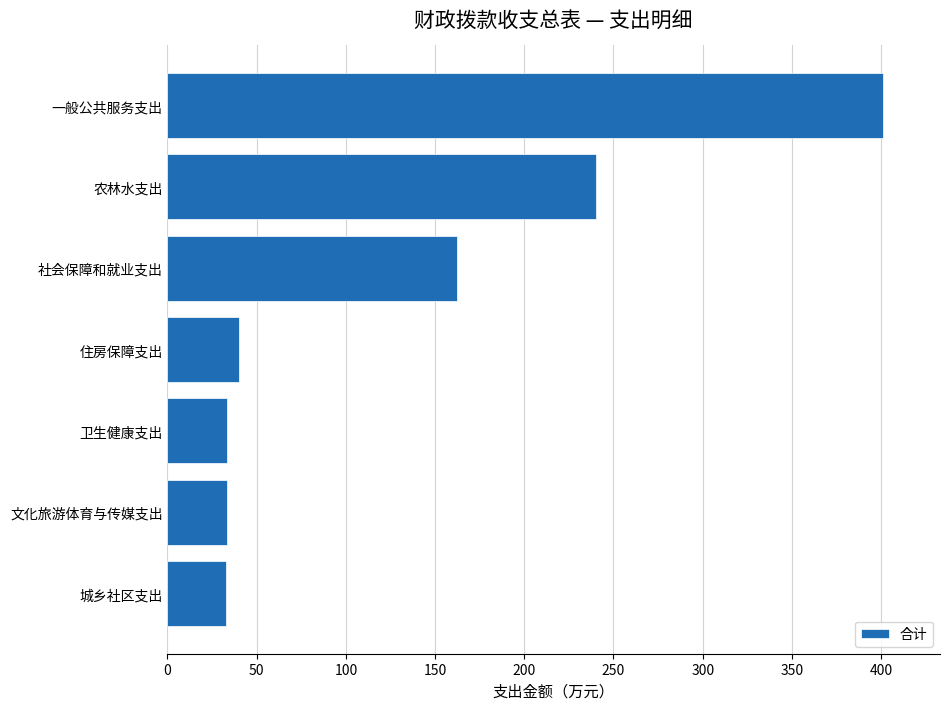

True or false: the data shows 33.0 at 城乡社区支出.

True